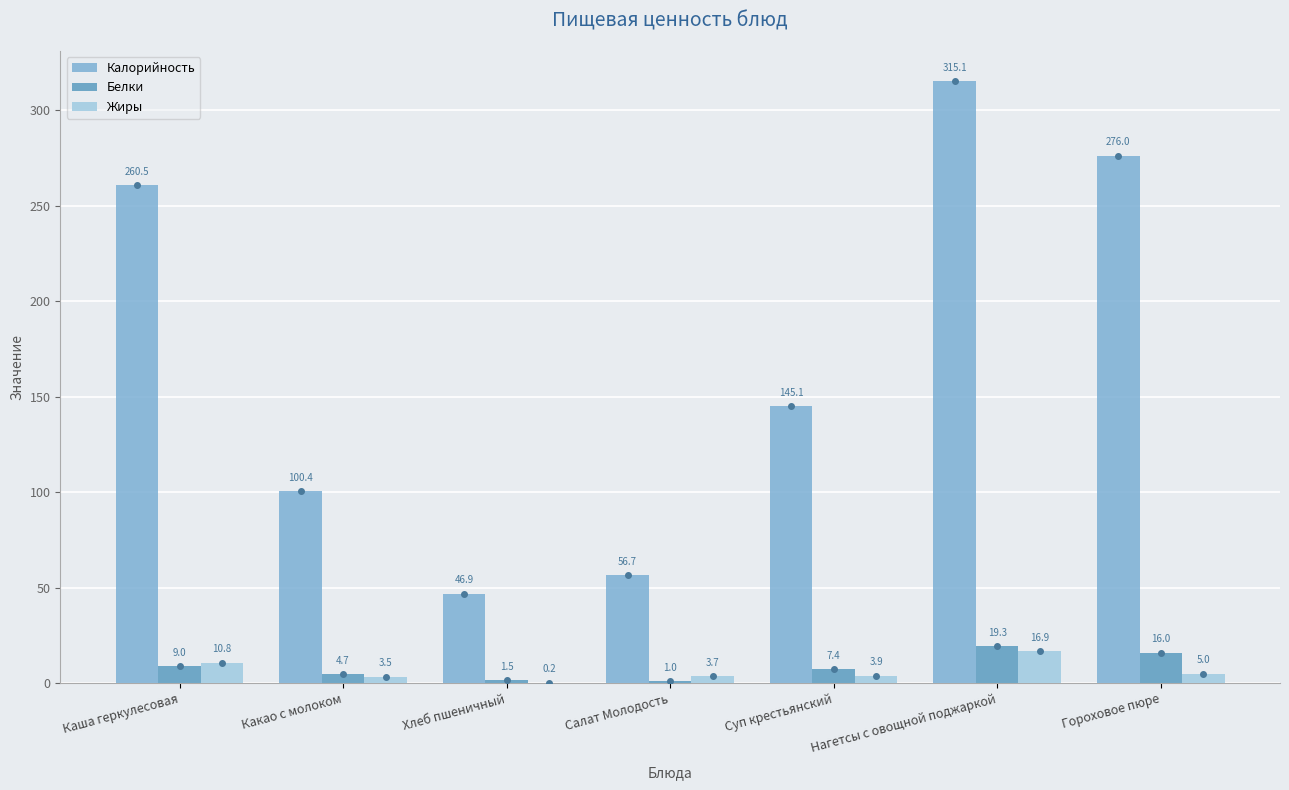

True or false: Калорийность has a value of 276.0 at Гороховое пюре.

True